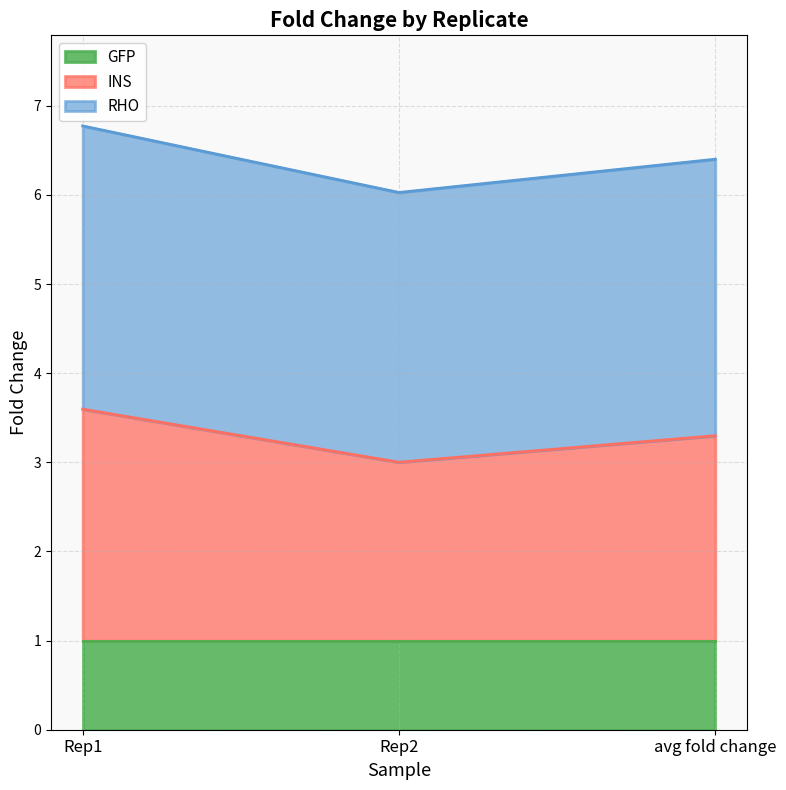

What is the total value across all series at Rep1?

6.8